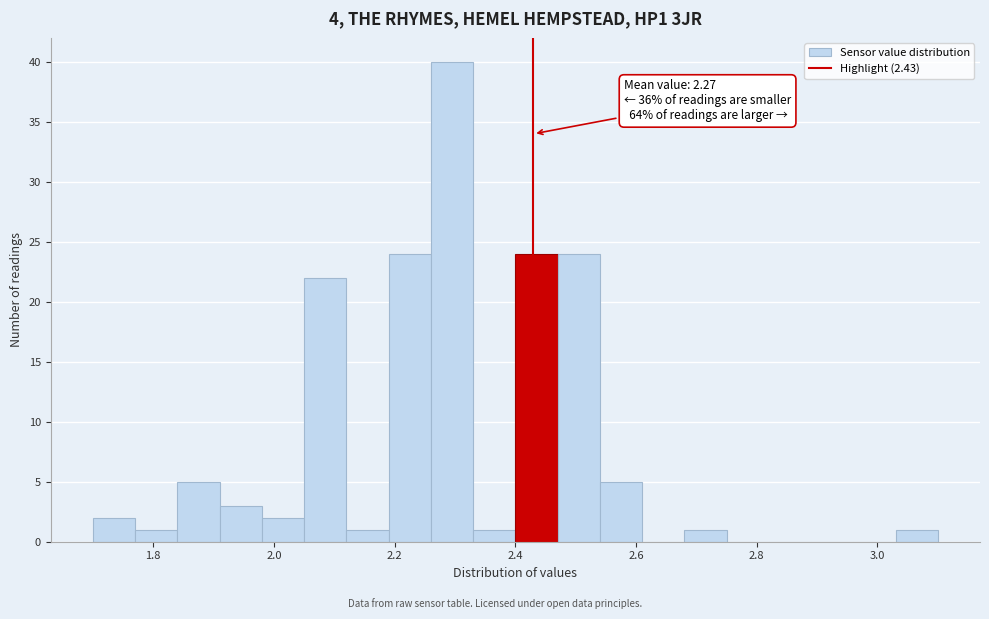

Read against the x-axis, roughly where is the centre of the tallest bar?

2.30